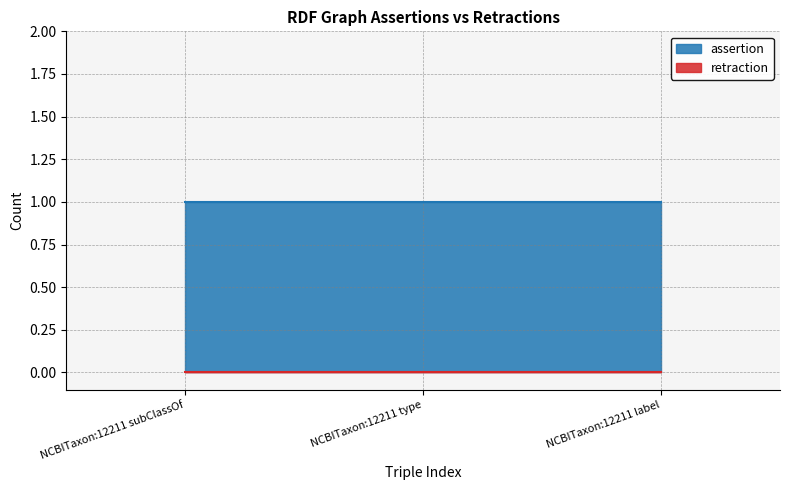

What are all the series names shown in the legend?

assertion, retraction